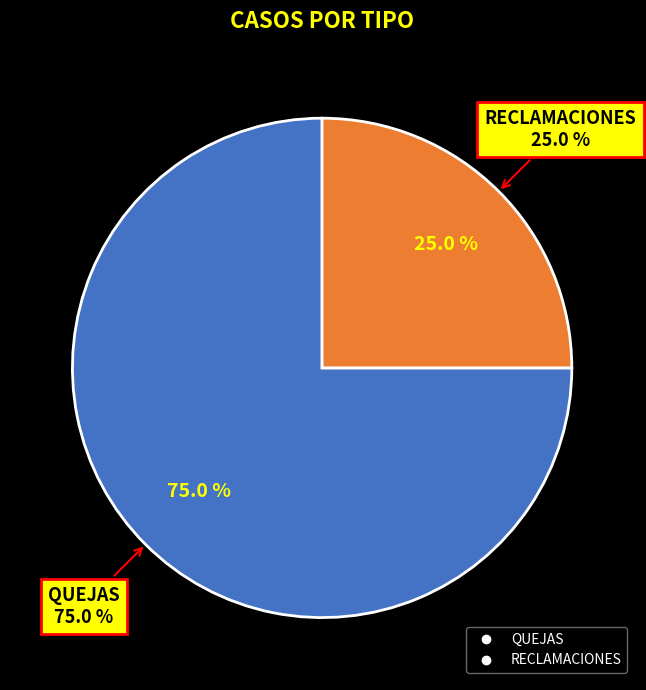

Is the sum of RECLAMACIONES and SUGERENCIAS greater than half?

No